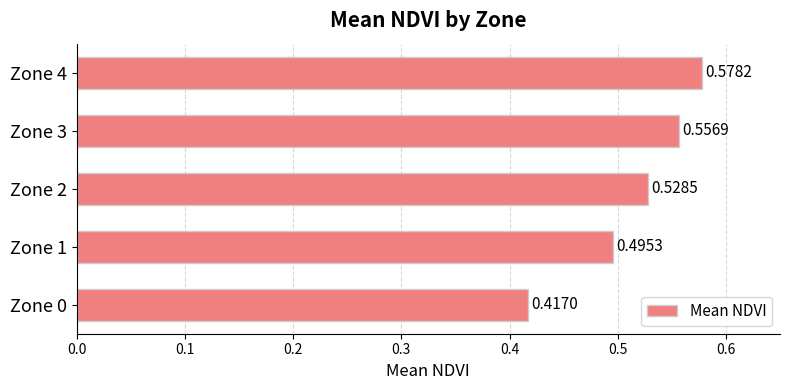

List the labels in order of value, smallest first.

Zone 0, Zone 1, Zone 2, Zone 3, Zone 4